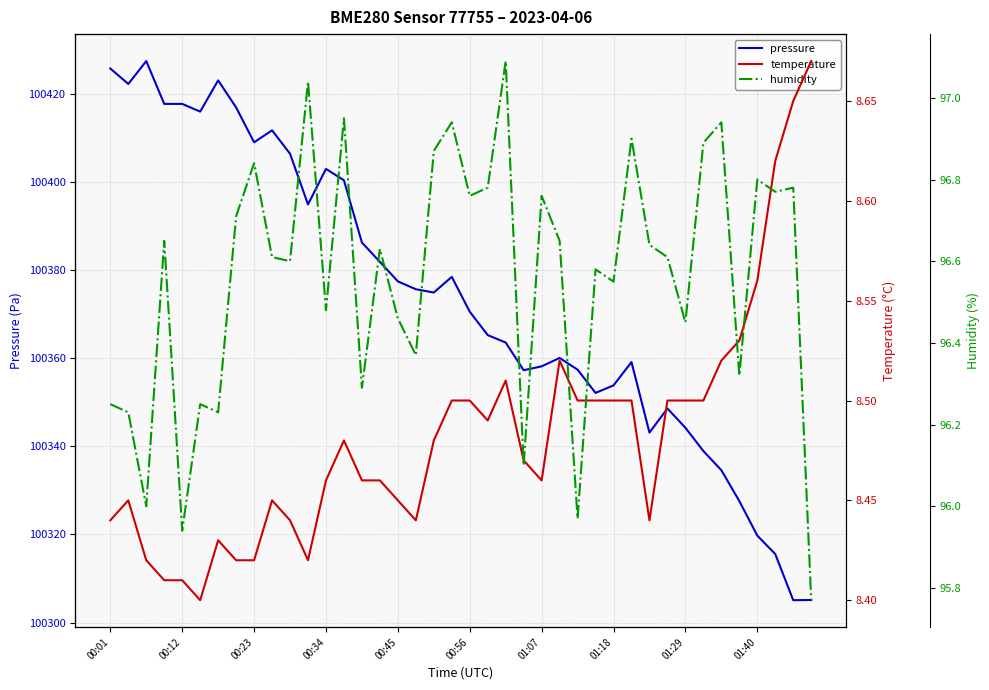

Reading right to left, transcribe all the data shown in this chart.

pressure: 100305.1	100305.1	100315.6	100319.8	100327.6	100334.6	100338.9	100344.2	100348.6	100343.1	100359.1	100353.8	100352.1	100357.4	100360.1	100358.2	100357.3	100363.6	100365.2	100370.6	100378.5	100374.9	100375.7	100377.4	100381.9	100386.2	100400.4	100403.0	100394.9	100406.4	100411.7	100409.0	100416.9	100423.1	100416.0	100417.7	100417.7	100427.4	100422.2	100425.8
temperature: 8.7	8.7	8.6	8.6	8.5	8.5	8.5	8.5	8.5	8.4	8.5	8.5	8.5	8.5	8.5	8.5	8.5	8.5	8.5	8.5	8.5	8.5	8.4	8.4	8.5	8.5	8.5	8.5	8.4	8.4	8.4	8.4	8.4	8.4	8.4	8.4	8.4	8.4	8.4	8.4
humidity: 95.8	96.8	96.8	96.8	96.3	96.9	96.9	96.5	96.6	96.6	96.9	96.5	96.6	96.0	96.7	96.8	96.1	97.1	96.8	96.8	96.9	96.9	96.4	96.5	96.6	96.3	97.0	96.5	97.0	96.6	96.6	96.8	96.7	96.2	96.2	95.9	96.7	96.0	96.2	96.2